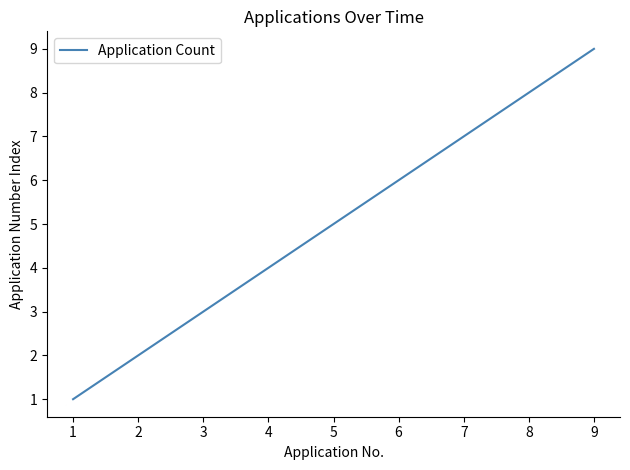

Which category has the lowest value across all series?

1